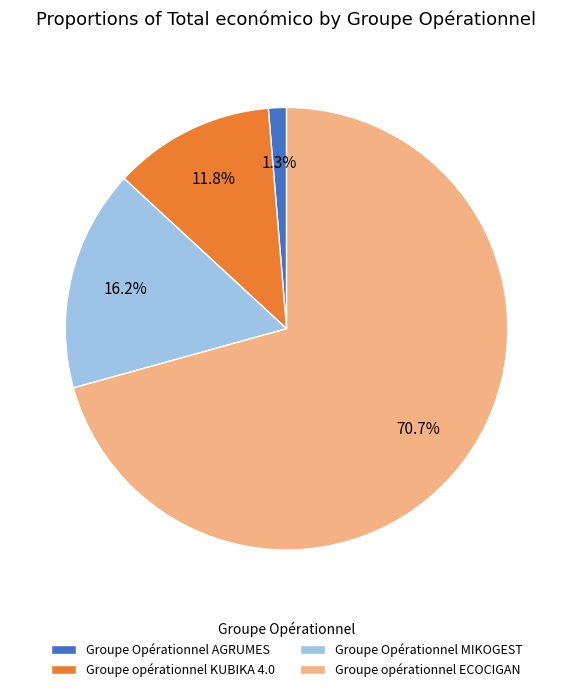

What is the total percentage of Groupe opérationnel KUBIKA 4.0 and Groupe Opérationnel AGRUMES?

13.1%